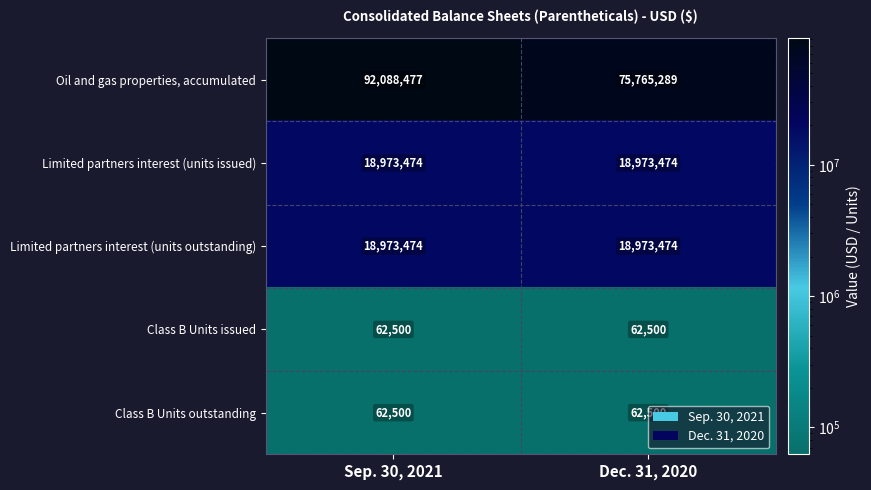

What value does the Oil and gas properties, accumulated series have at Sep. 30, 2021, to the nearest 100?

92088500